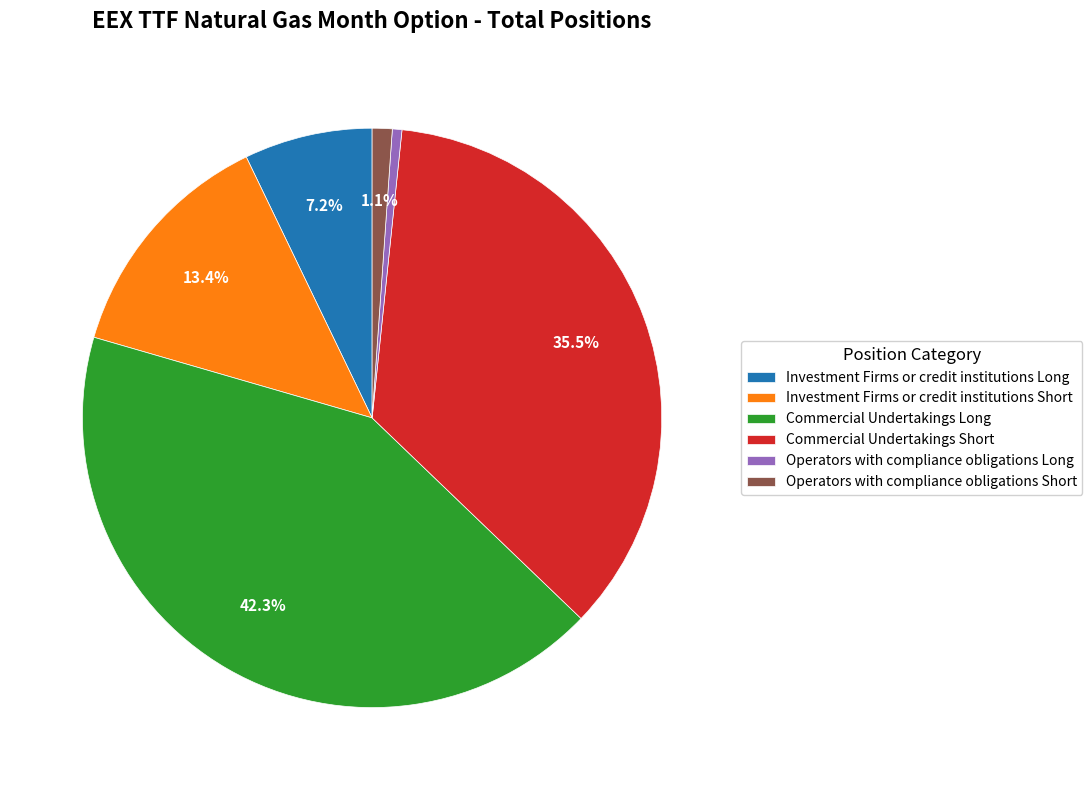

What is the largest slice in the pie chart?

Commercial Undertakings Long